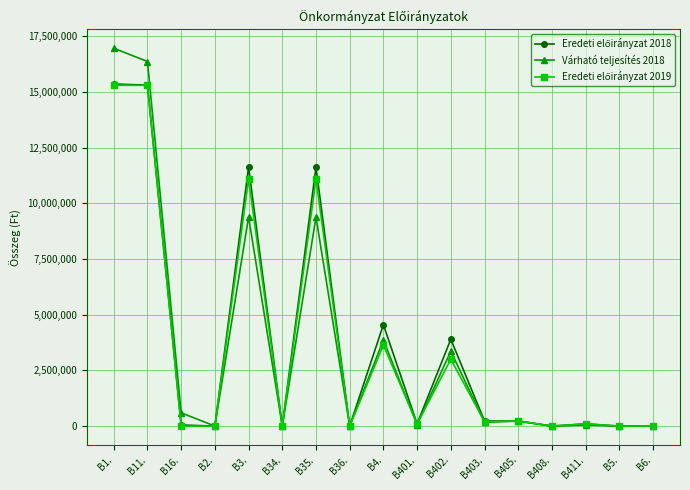

The Várható teljesítés 2018 series shows 3365305 at B402.. True or false?

True